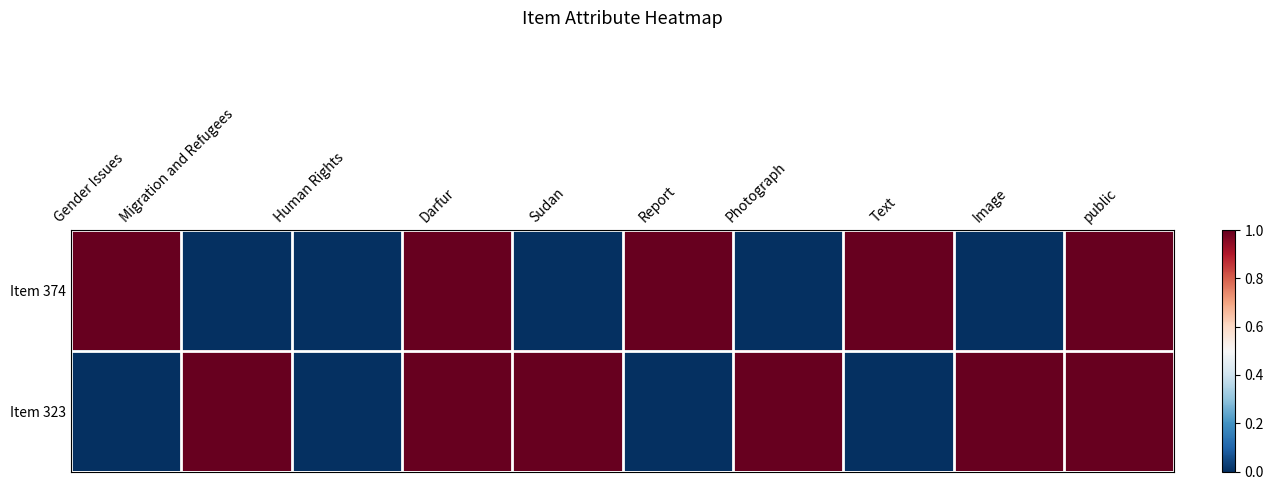

How many distinct data groups are displayed?

2